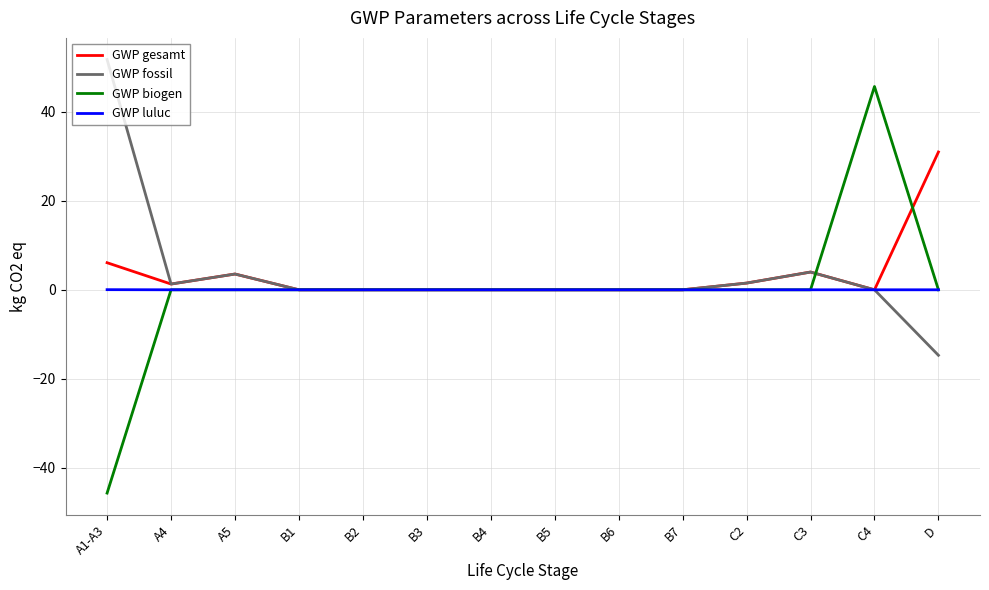

The GWP luluc series shows 0.0 at B5. True or false?

True